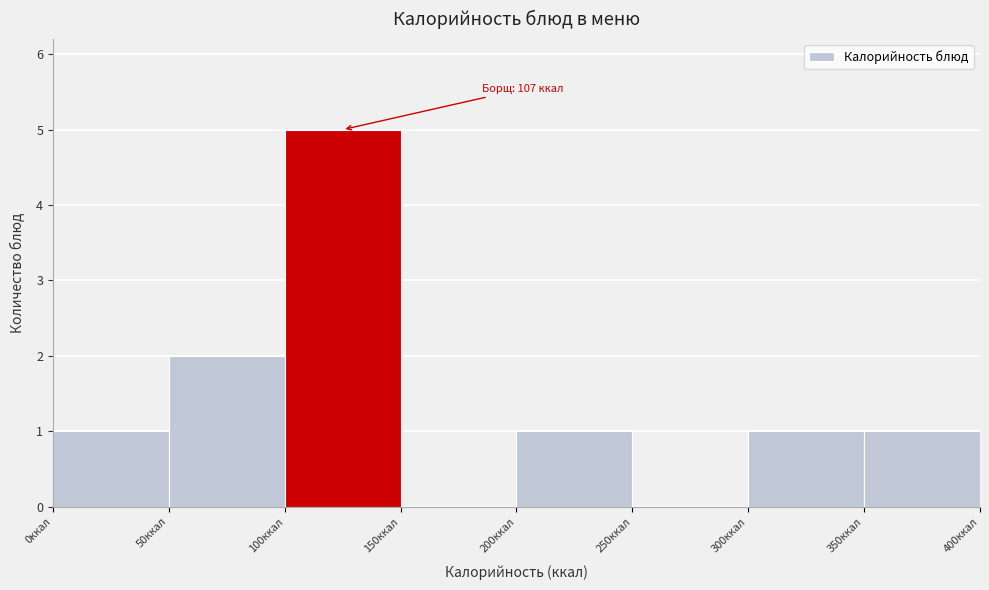

Over which range of the x-axis is the bar tallest?

100 to 150